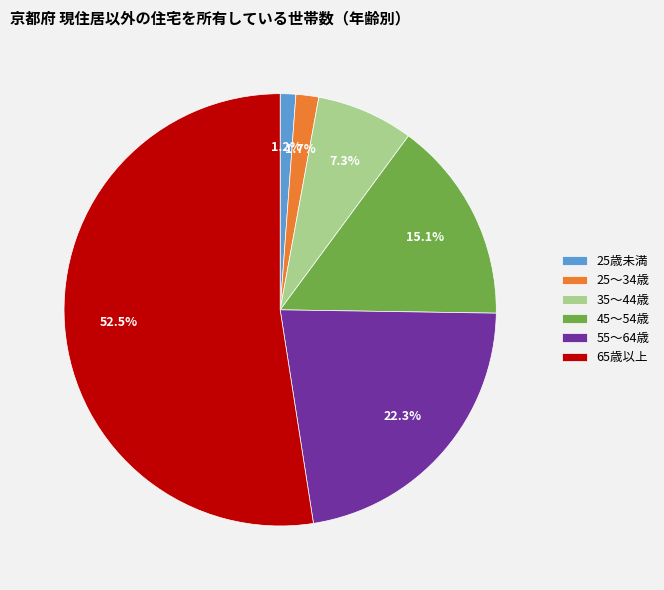

What percentage is NOT represented by 25～34歳?

98.3%